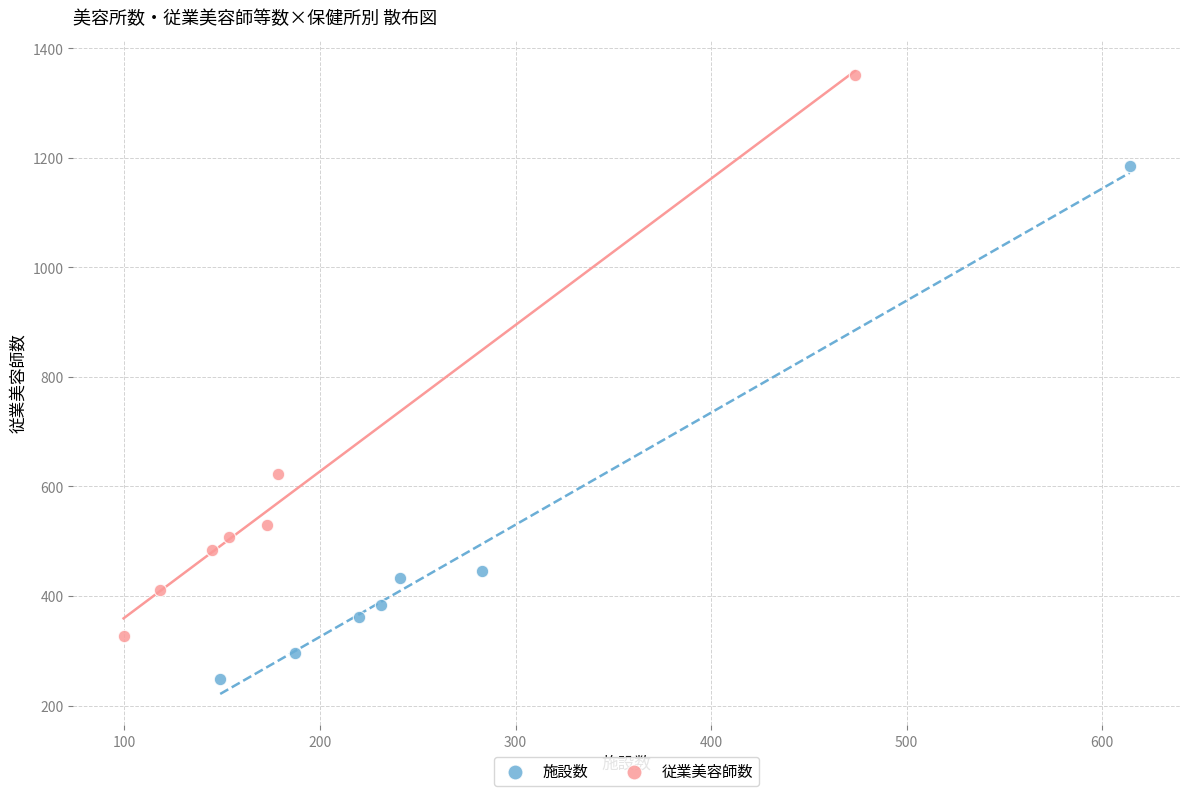

Which series has the widest spread of Y values?

従業美容師数